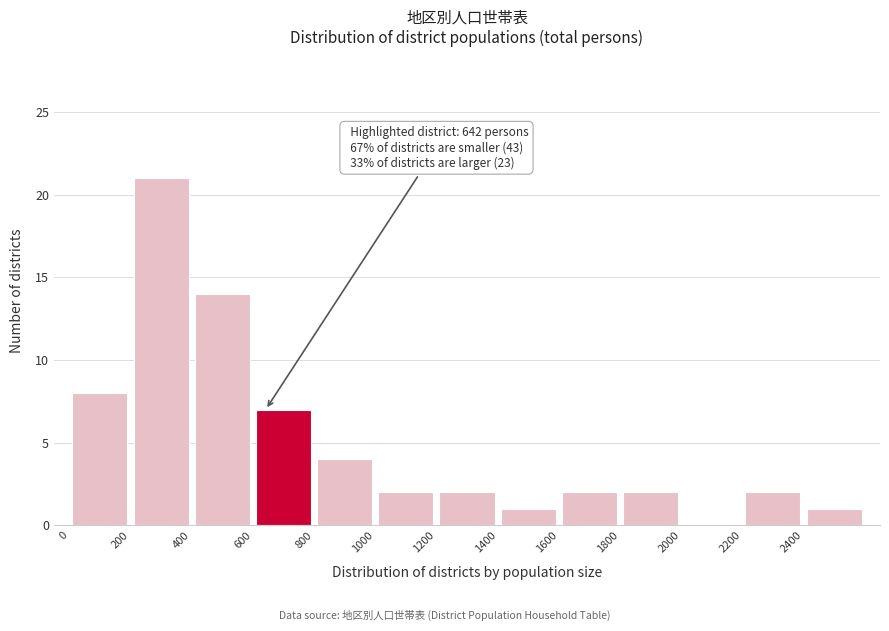

Over which range of the x-axis is the bar tallest?

200 to 400